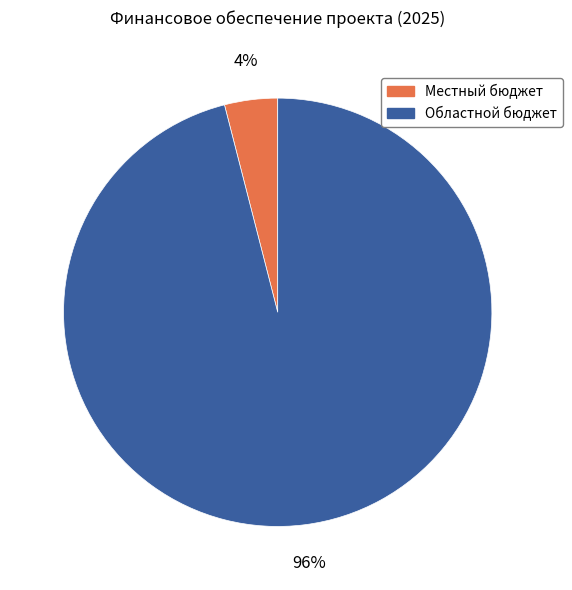

Between Областной бюджет and Местный бюджет, which is larger?

Областной бюджет